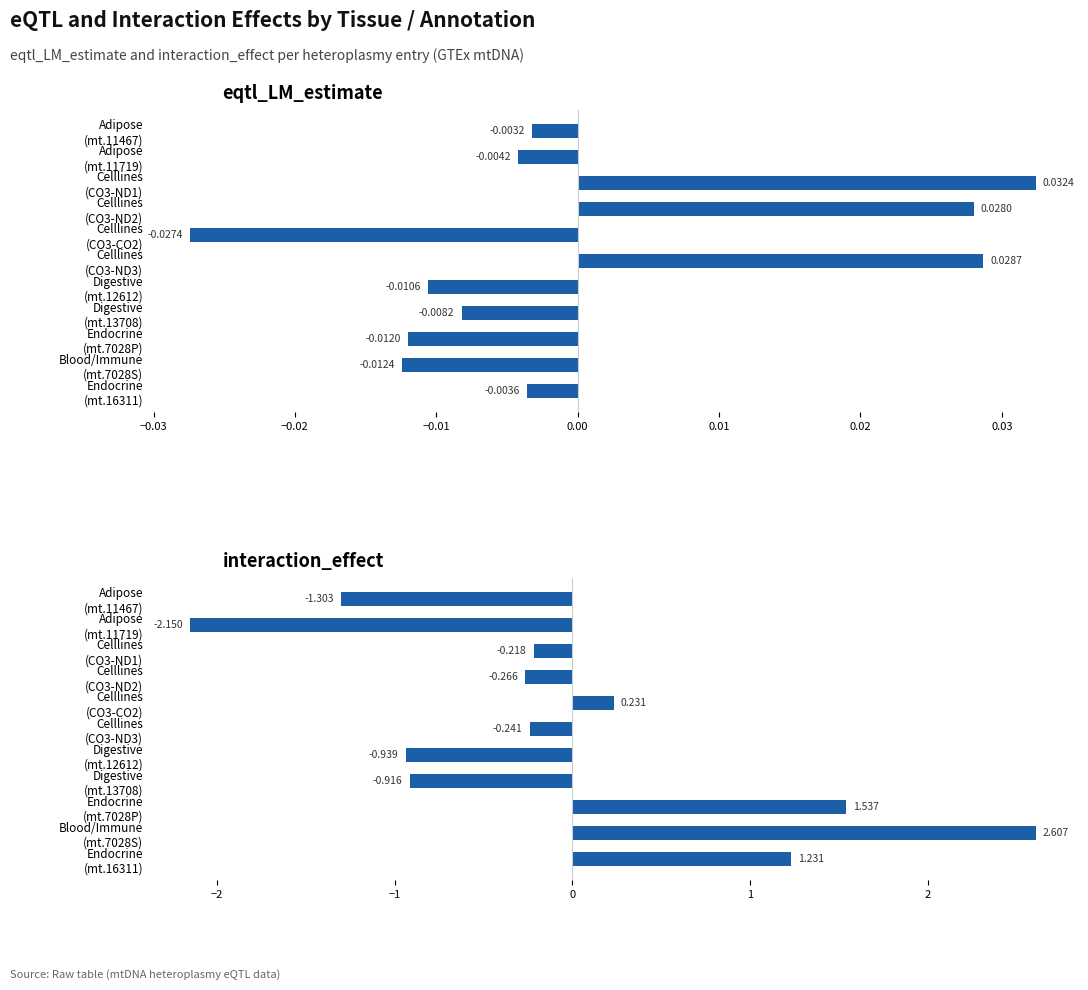

True or false: eqtl_LM_estimate has a value of -0.0 at Blood/Immune (mt.7028S).

False